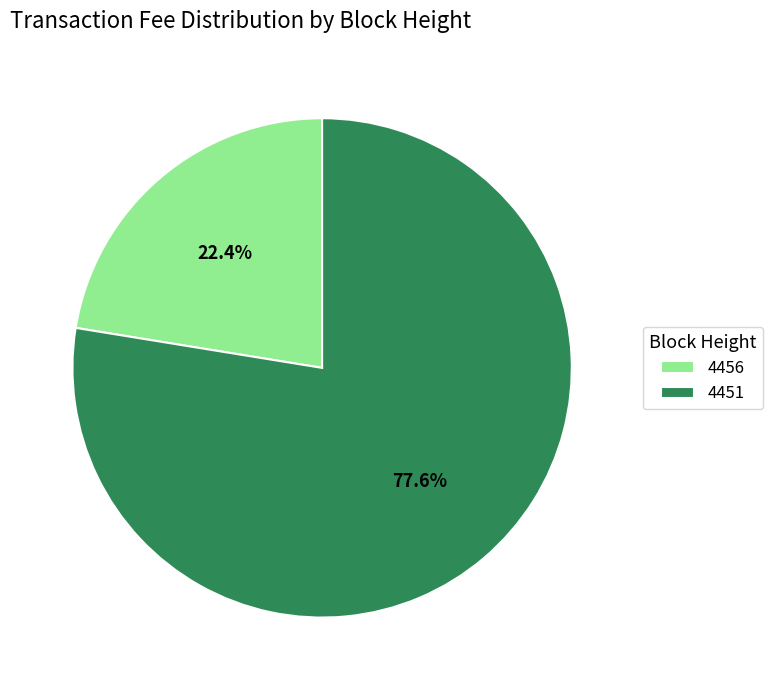

Which category accounts for the majority?

4451